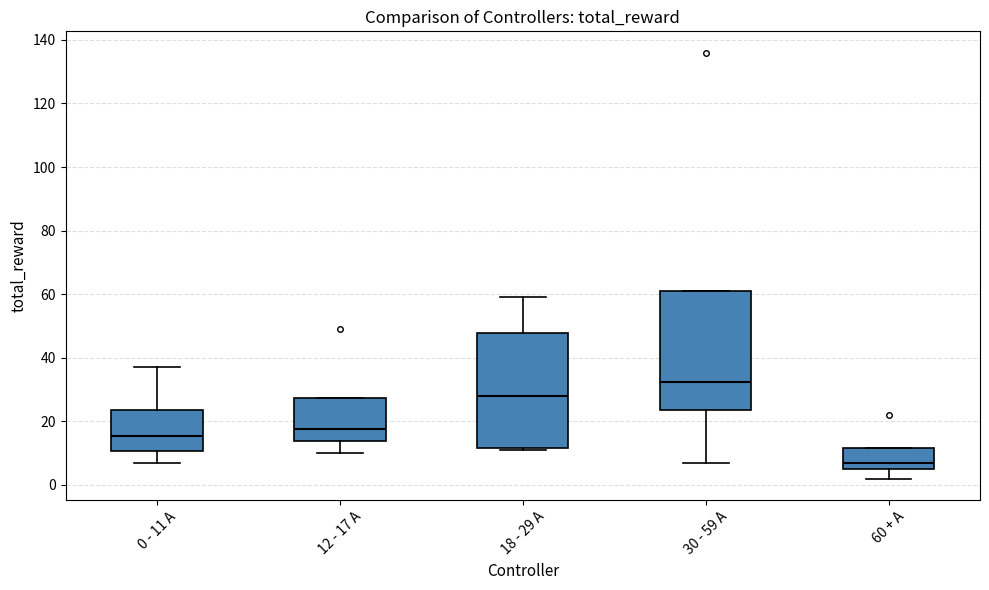

Where does the lower whisker of the box for 30 - 59 A end on the y-axis? The values are not printed on the chart, so give them approximately, as read against the axis.

8